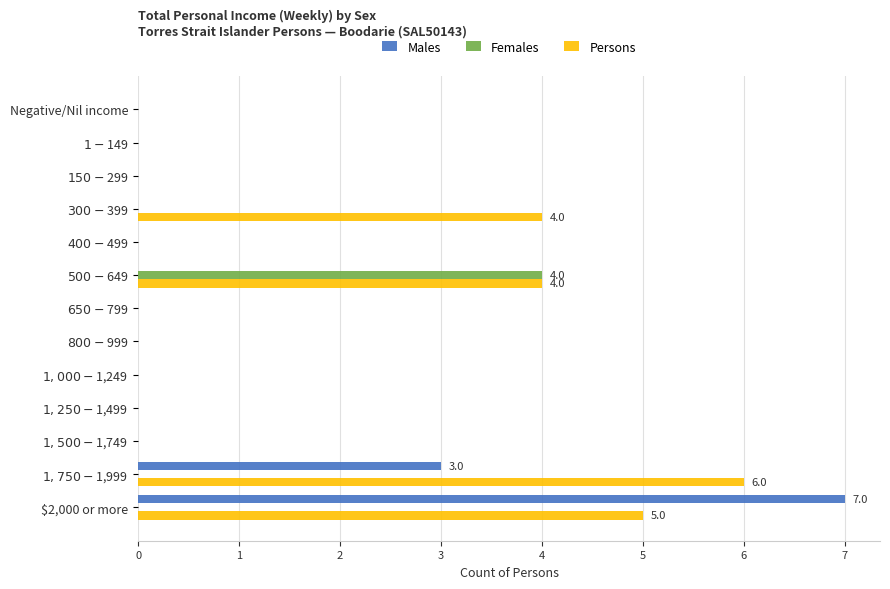

What is the sum of all Females values?

4